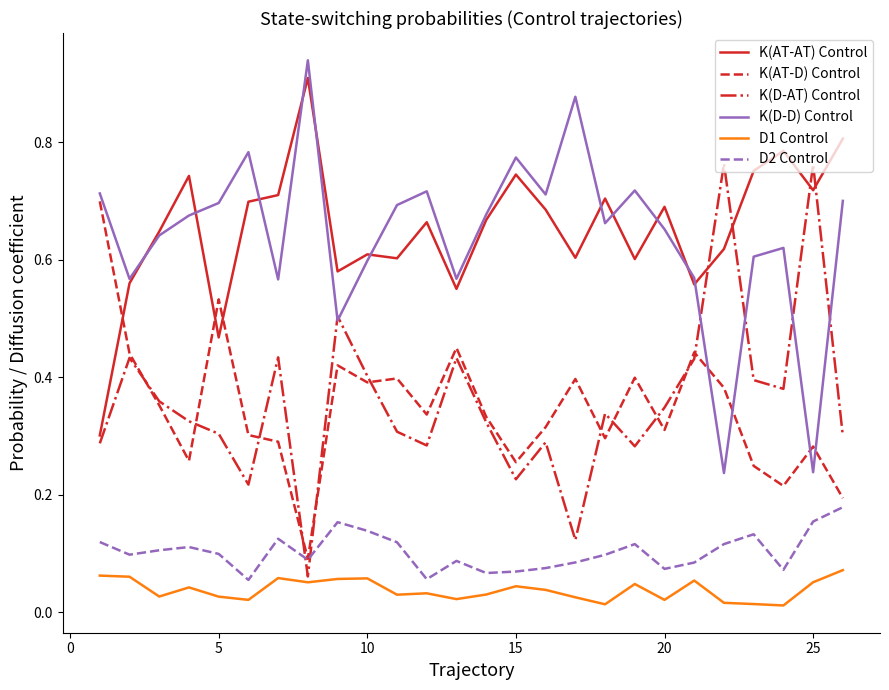

True or false: K(AT-AT) Control and D1 Control cross at least once.

False